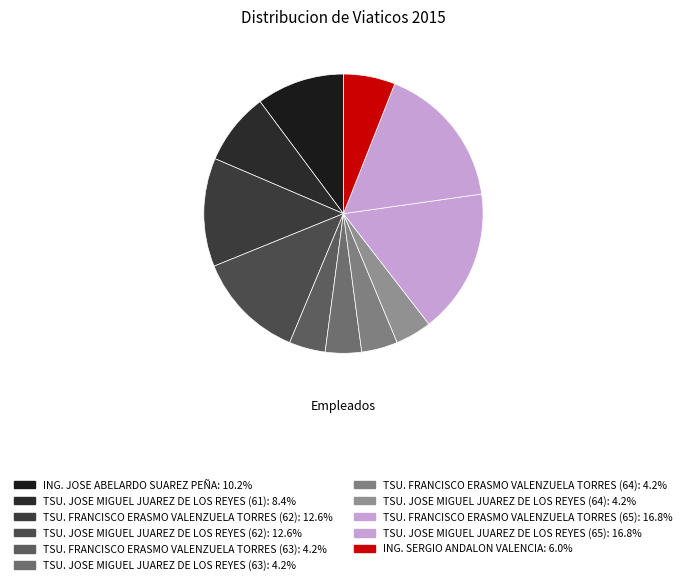

Is there a majority slice in this chart?

No